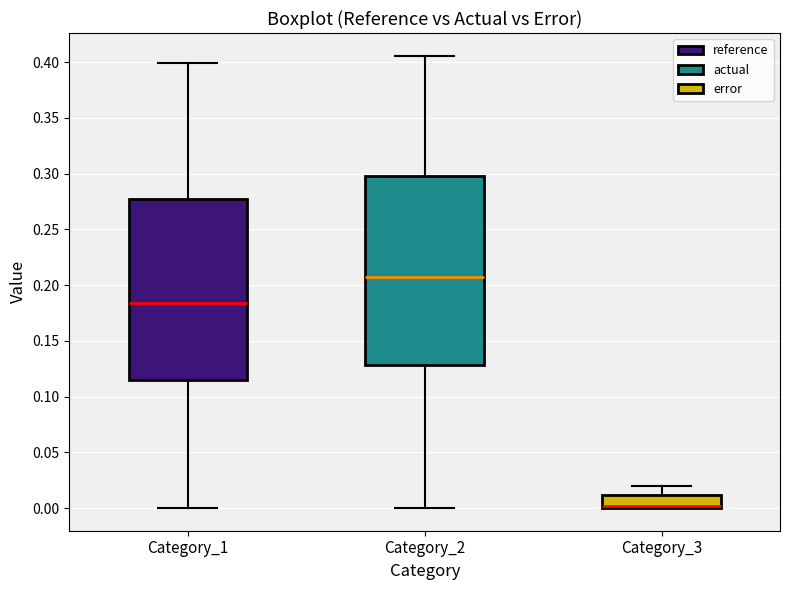

Reading left to right, transcribe this box plot: for each box, give where its median line is, the range the box spans, and where its two whiskers end, as read against the y-axis. The values are not printed on the chart, so give them approximately, as read against the axis.

Category_1: median 0.185, box 0.115 to 0.275, whiskers 0.000 to 0.400
Category_2: median 0.210, box 0.130 to 0.300, whiskers 0.000 to 0.405
Category_3: median 0.000 (drawn on the box's lower edge), box 0.000 to 0.010, whiskers 0.000 to 0.020